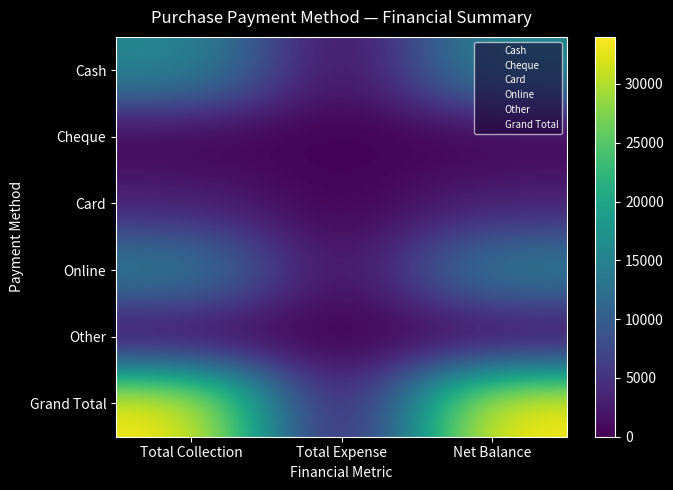

What is the total value across all series at Net Balance?

68000